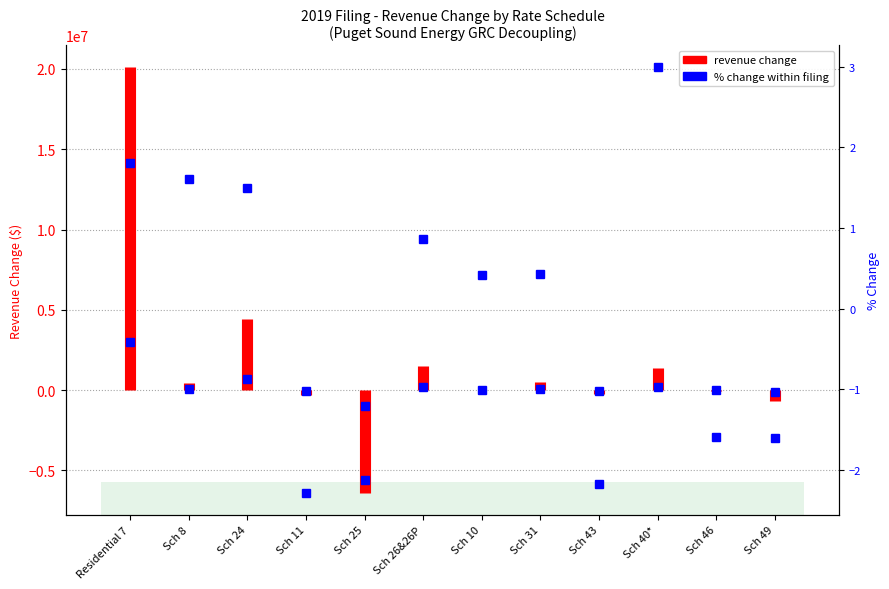

What is the label of the 2nd point from the right?

Residential 7